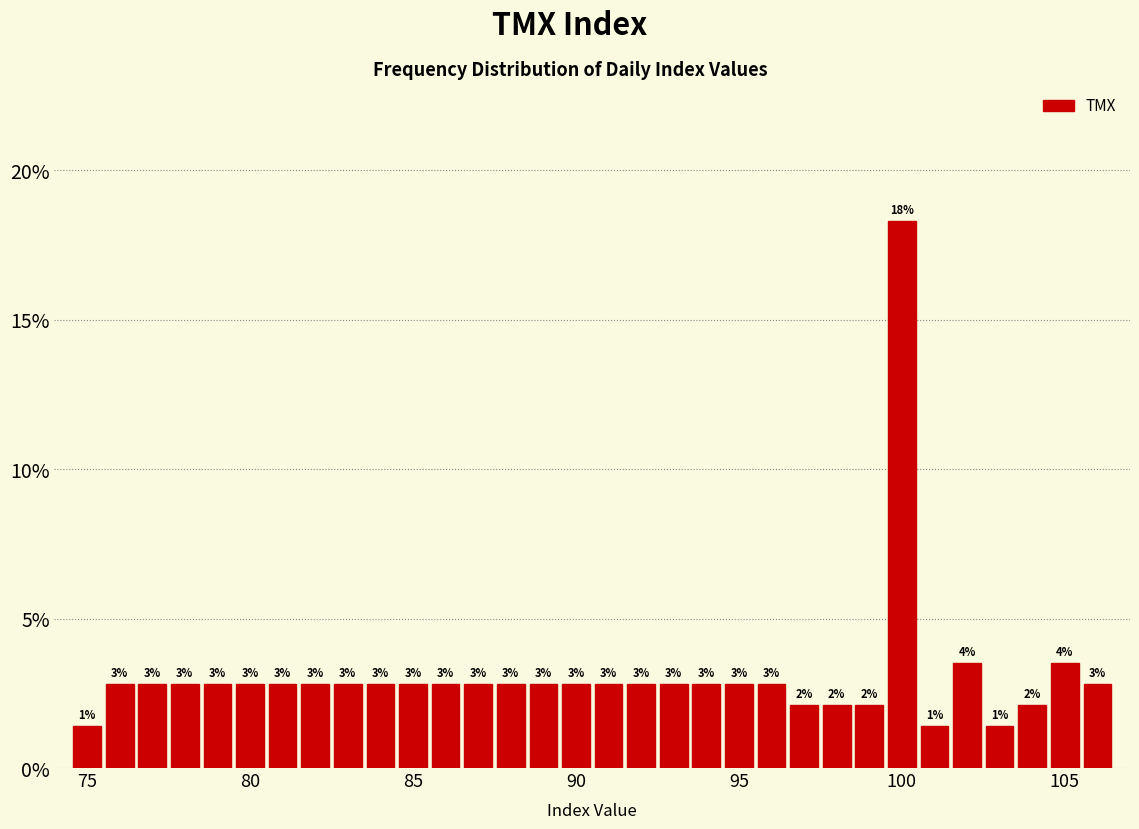

Read against the x-axis, roughly where is the centre of the tallest bar?

100.0